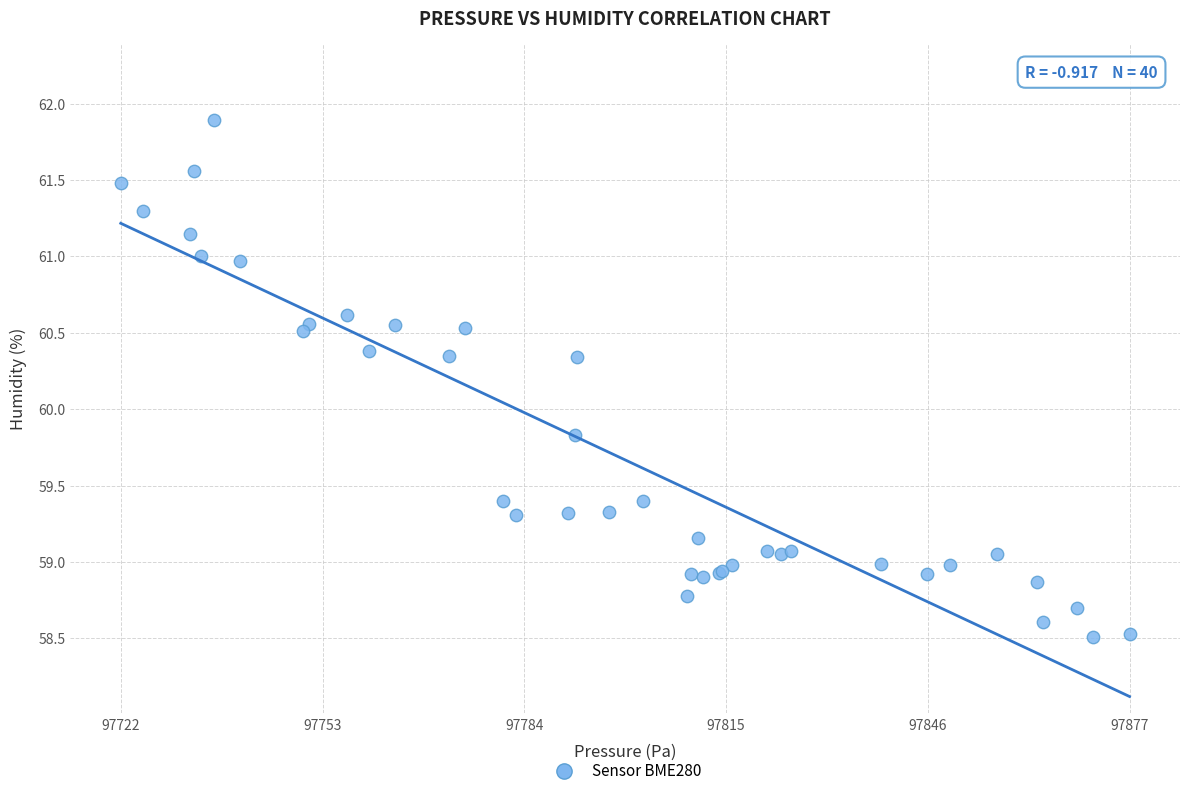

What Y value in the scatter plot is closest to 60?

59.8